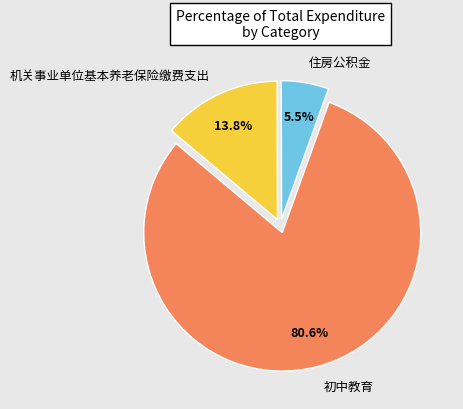

Does any single category account for the majority?

Yes